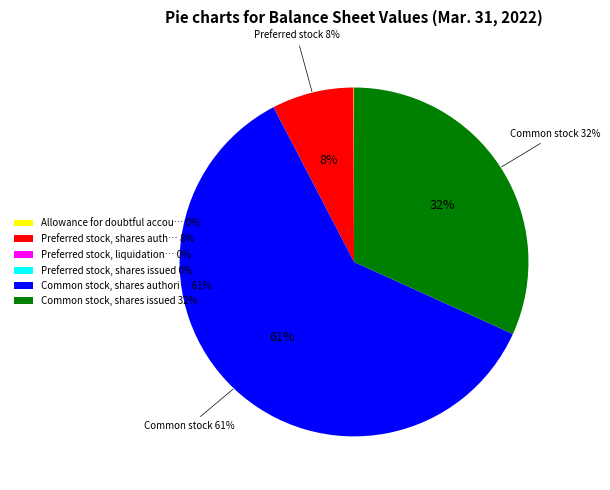

True or false: Common stock, shares authori… 61% accounts for 61% of the total.

True